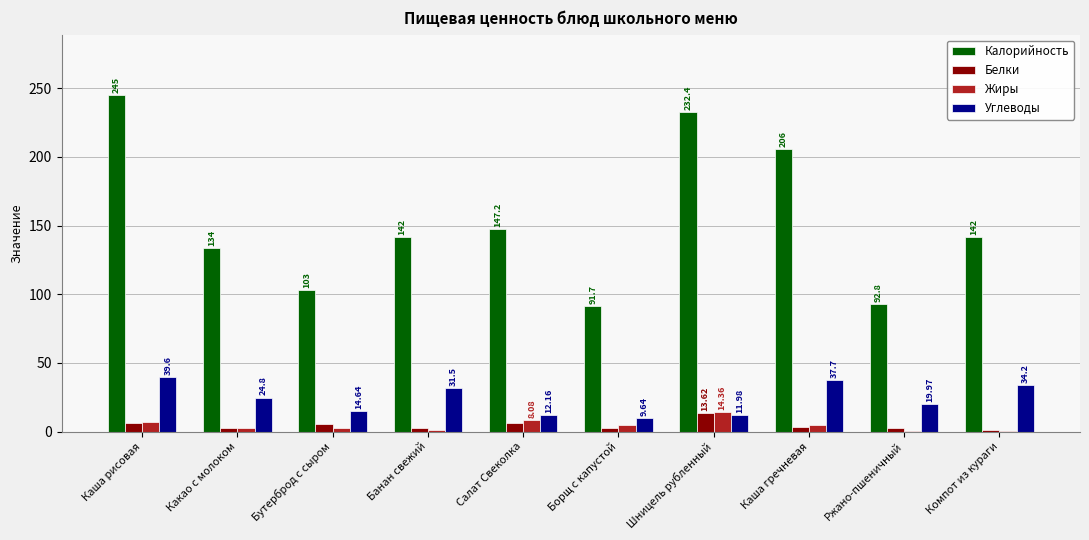

Does the chart contain stacked bars?

No